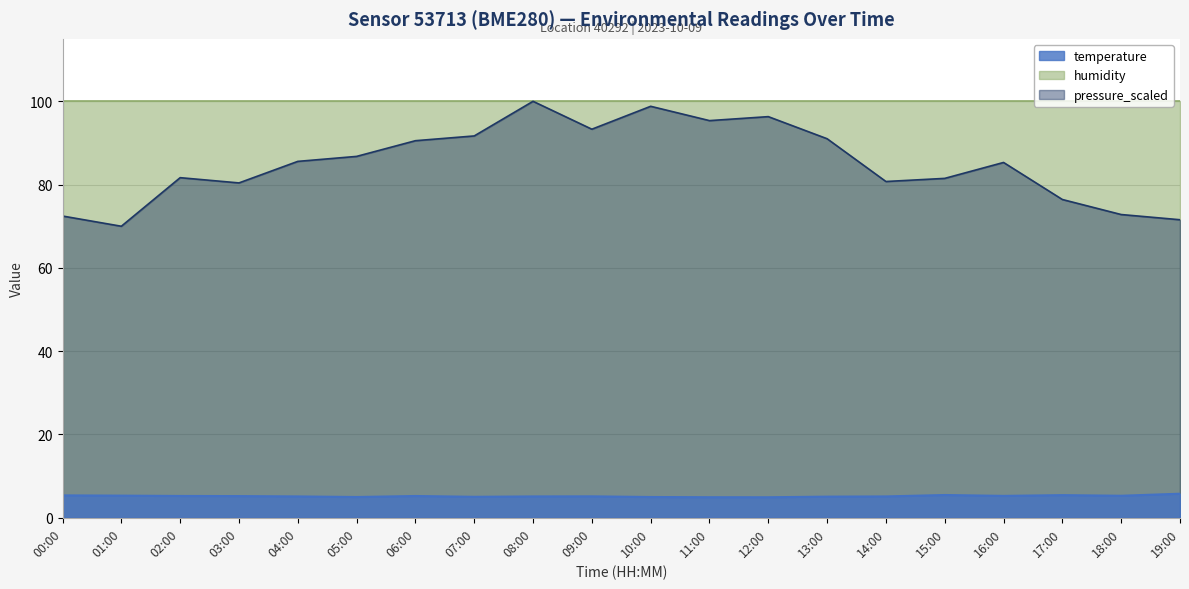

Is the value of temperature at 11:00 greater than the value of pressure_scaled at 15:00?

No